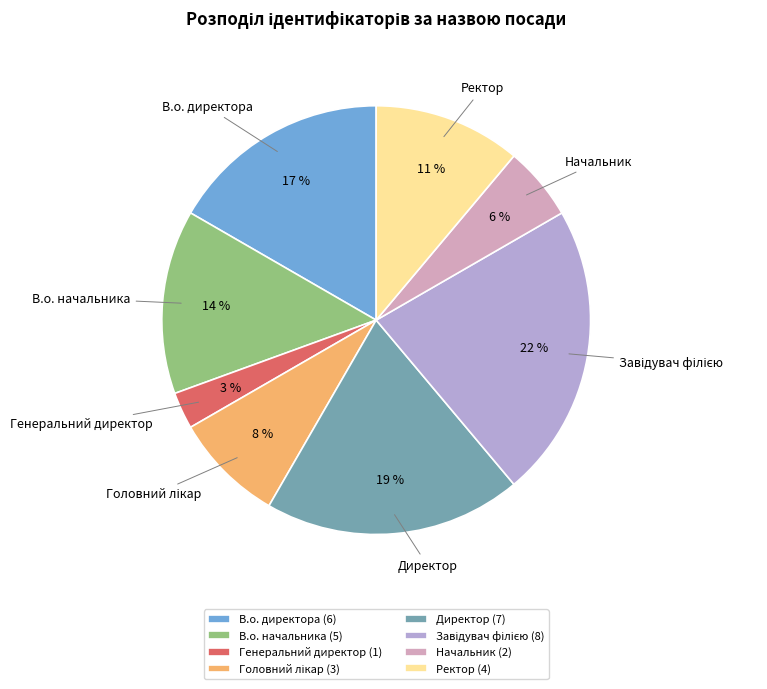

To the nearest percent, what is the combined percentage of Начальник and Директор?

25%